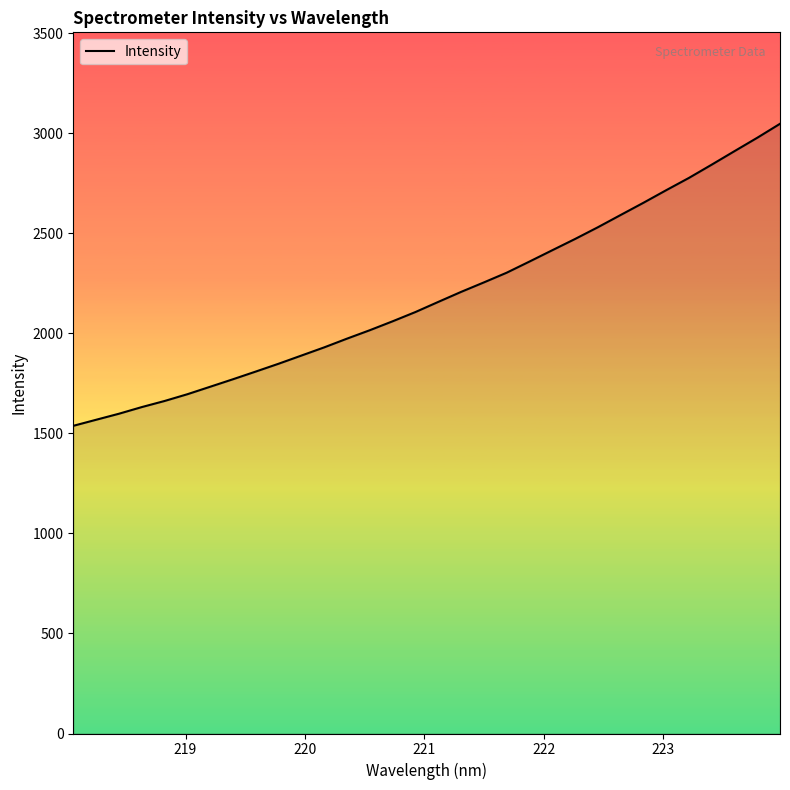

What is the minimum value shown in the chart?

1537.5